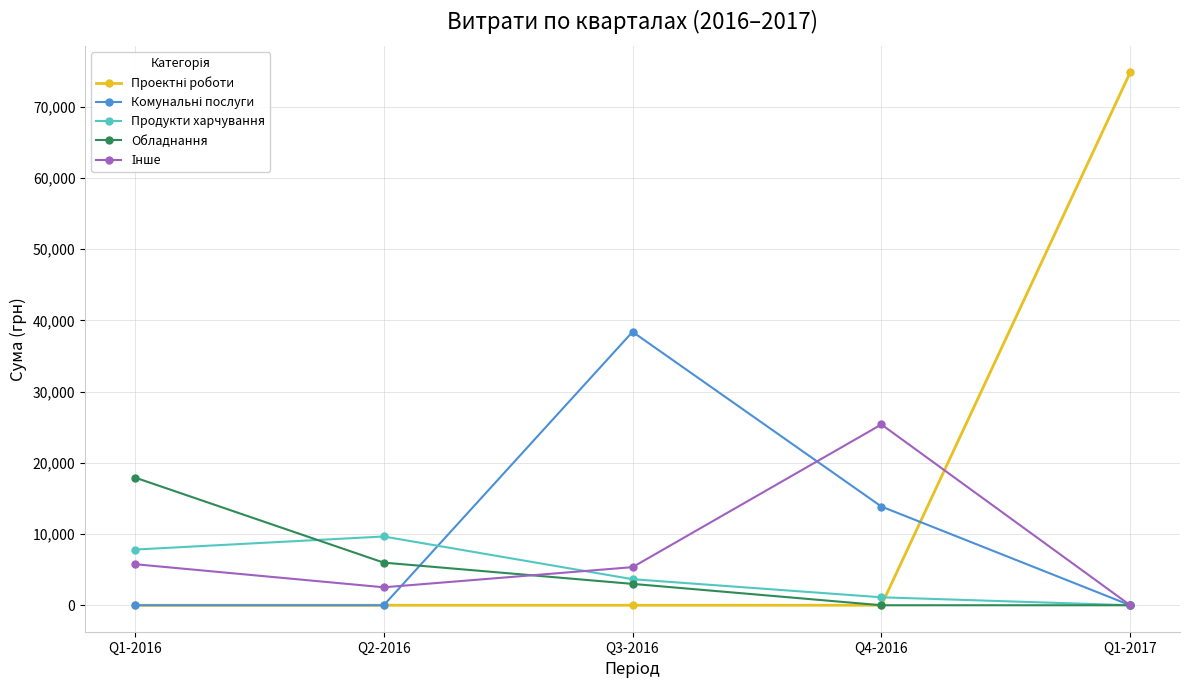

What position from the left is Q4-2016?

4